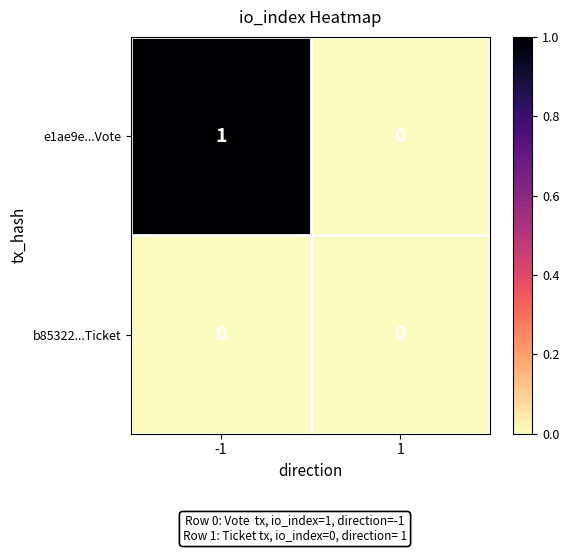

How many data points in e1ae9e...Vote are less than 1?

1